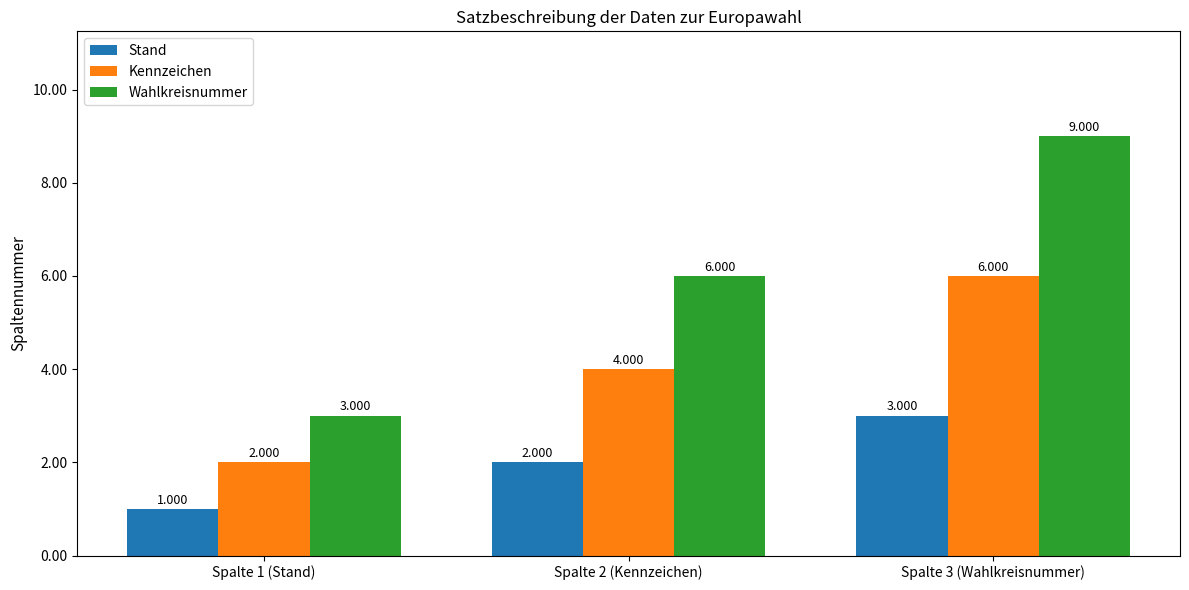

At which label does Kennzeichen reach its peak?

Spalte 3 (Wahlkreisnummer)